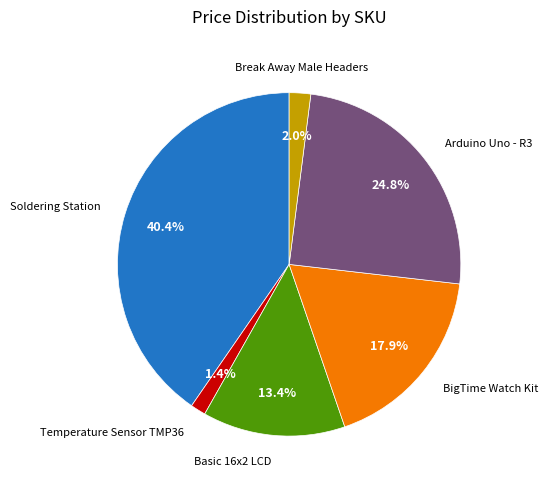

Does any single category account for the majority?

No